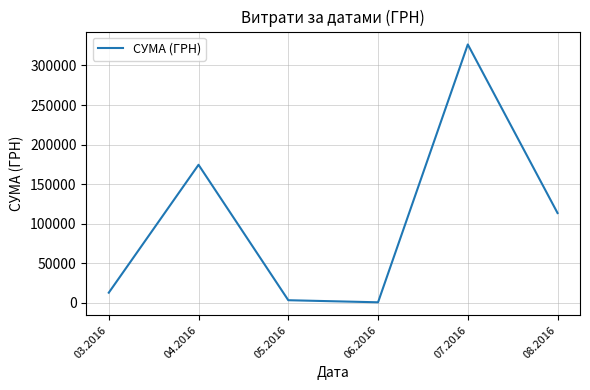

What is the ratio of the value at 07.2016 to the value at 08.2016?

2.9